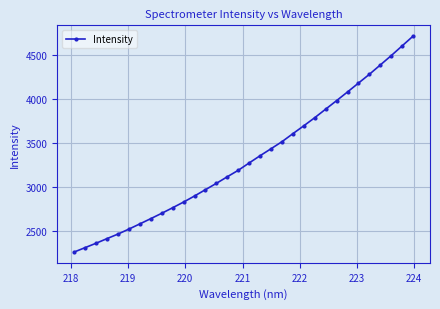

What is the minimum value shown in the chart?

2256.7